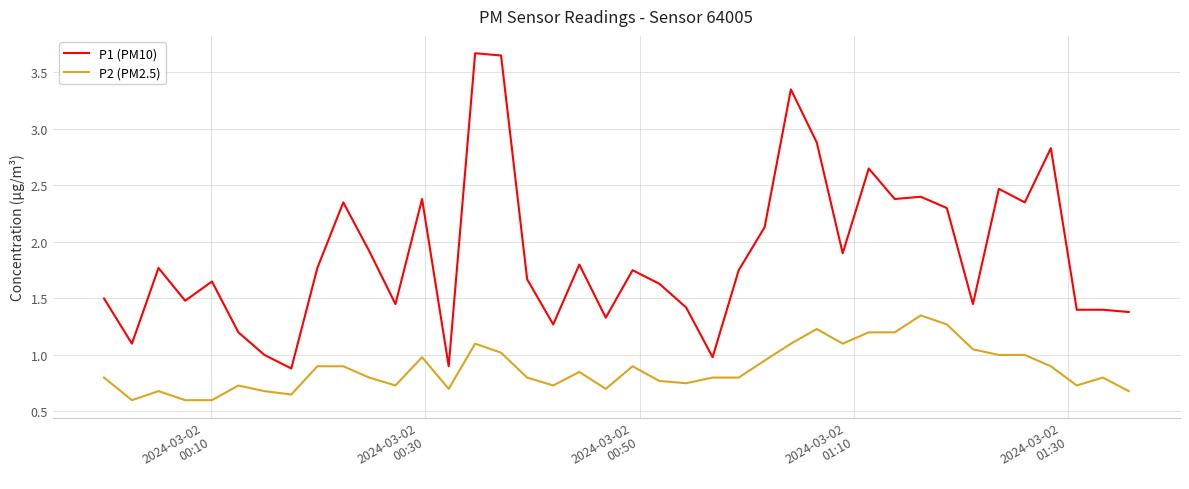

True or false: P2 (PM2.5) and P1 (PM10) intersect in this chart.

False